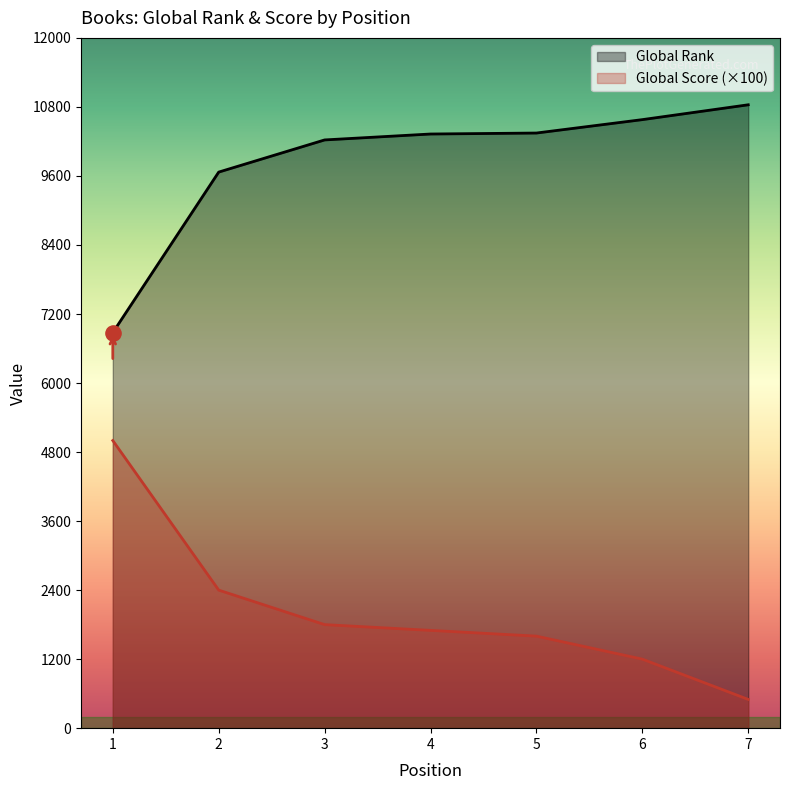

What are all the series names shown in the legend?

Global Rank, Global Score (×100)